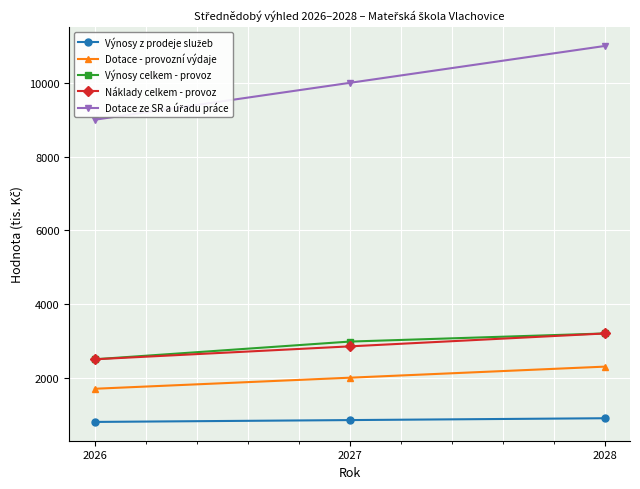

Is this an area chart (filled region under the line)?

No